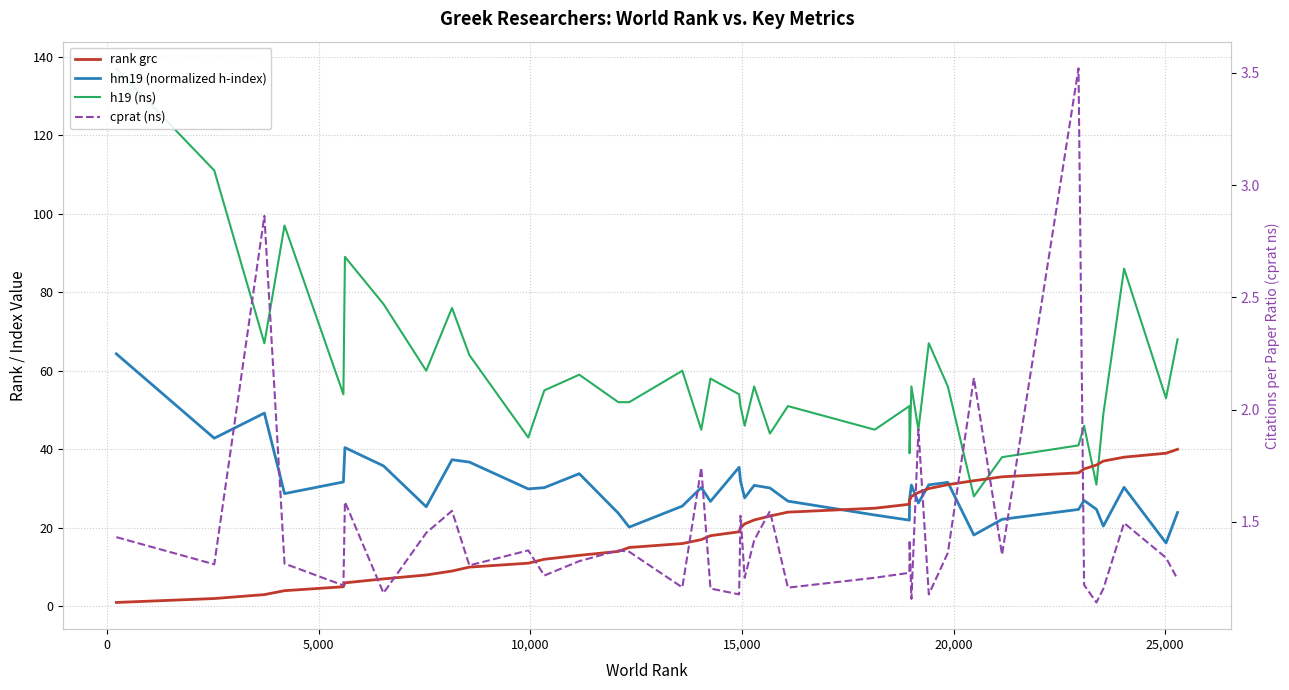

What is the value of the cprat (ns) point at the 12th from the left?

1.3